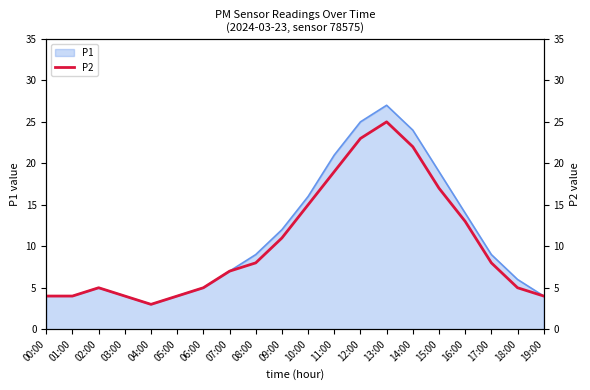

Approximately how many times larger is the value at 17:00 compared to 01:00?

2.0